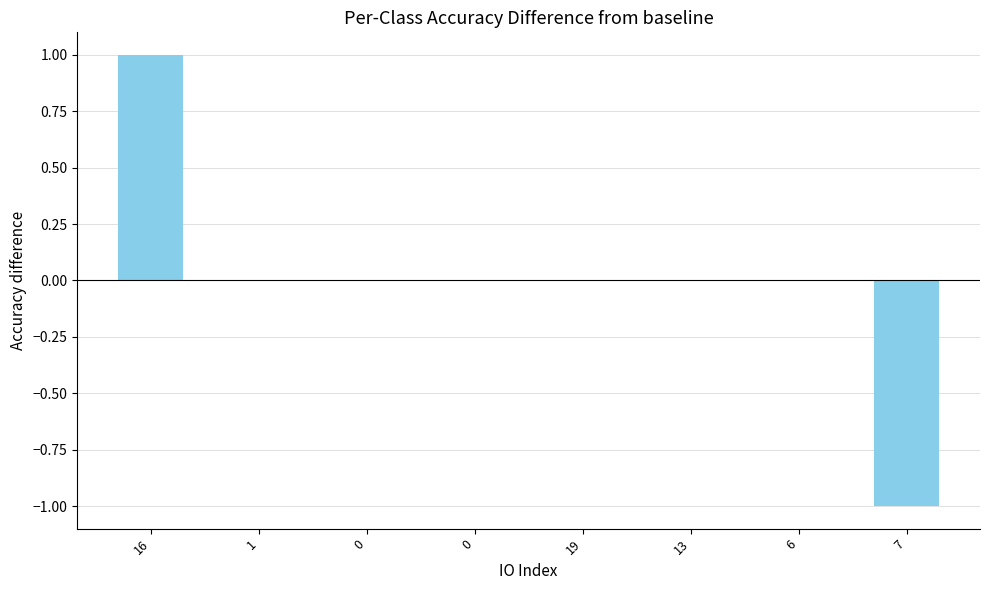

What is the difference between the maximum and minimum values?

2.0